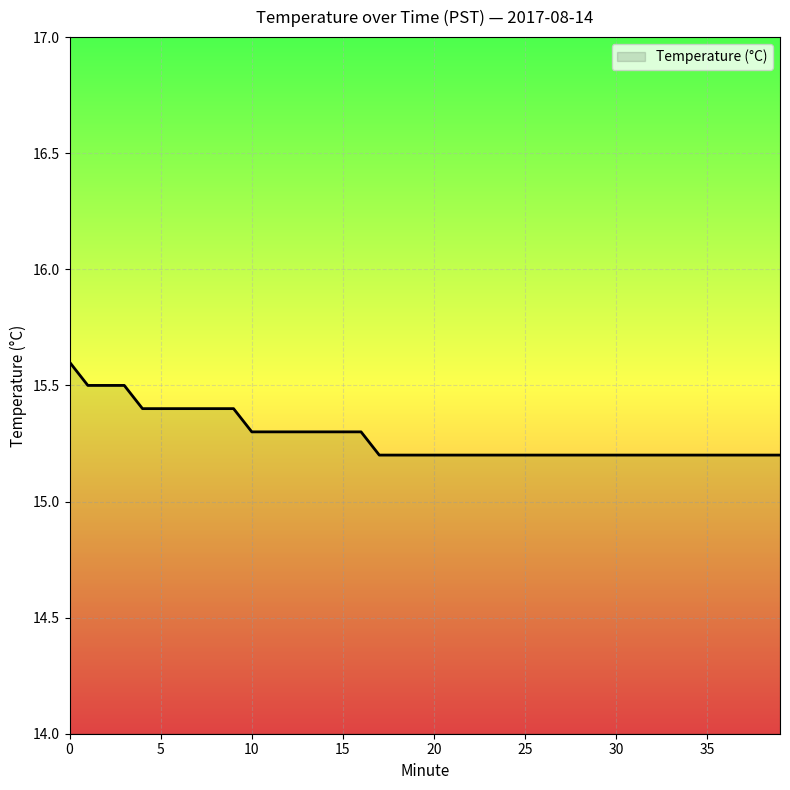

What is the difference between the maximum and minimum values?

0.4